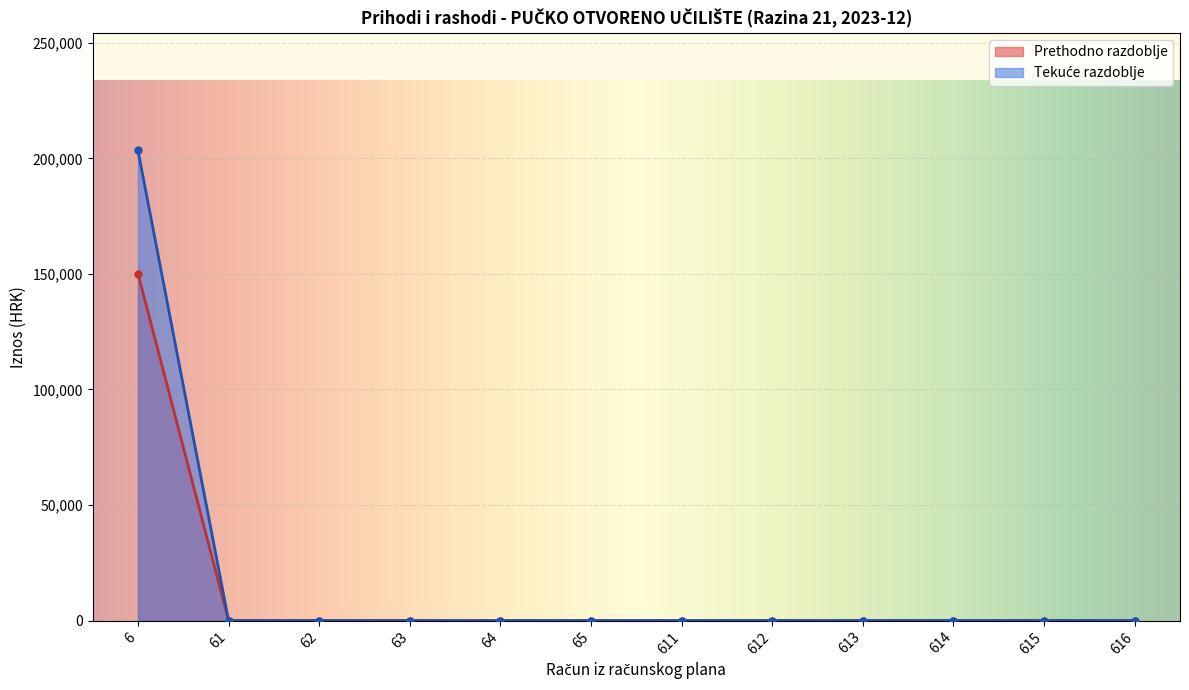

How many lines are shown in the chart?

2